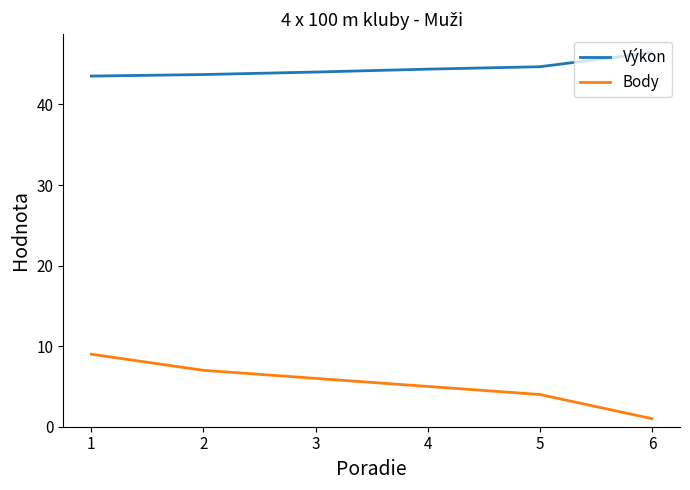

At 3, list the series in order from largest to smallest.

Výkon, Body